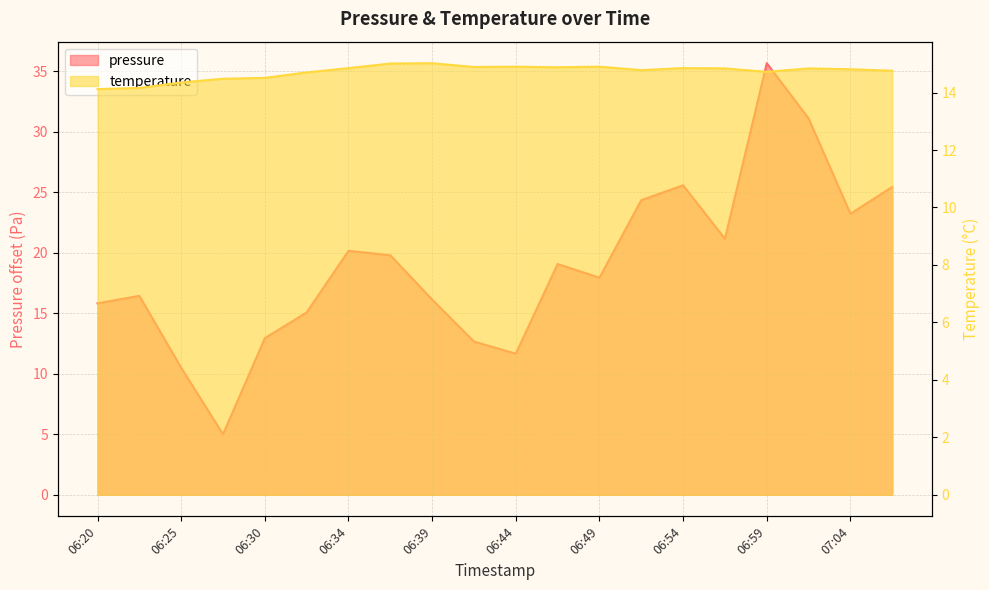

Reading right to left, list all the values displayed in this chart.

pressure: 25.4	23.2	31.1	35.7	21.2	25.6	24.4	17.9	19.1	11.7	12.7	16.1	19.8	20.2	15.1	12.9	5.0	10.5	16.4	15.8
temperature: 14.8	14.8	14.8	14.7	14.8	14.8	14.8	14.9	14.9	14.9	14.9	15.0	15.0	14.8	14.7	14.5	14.5	14.3	14.2	14.1